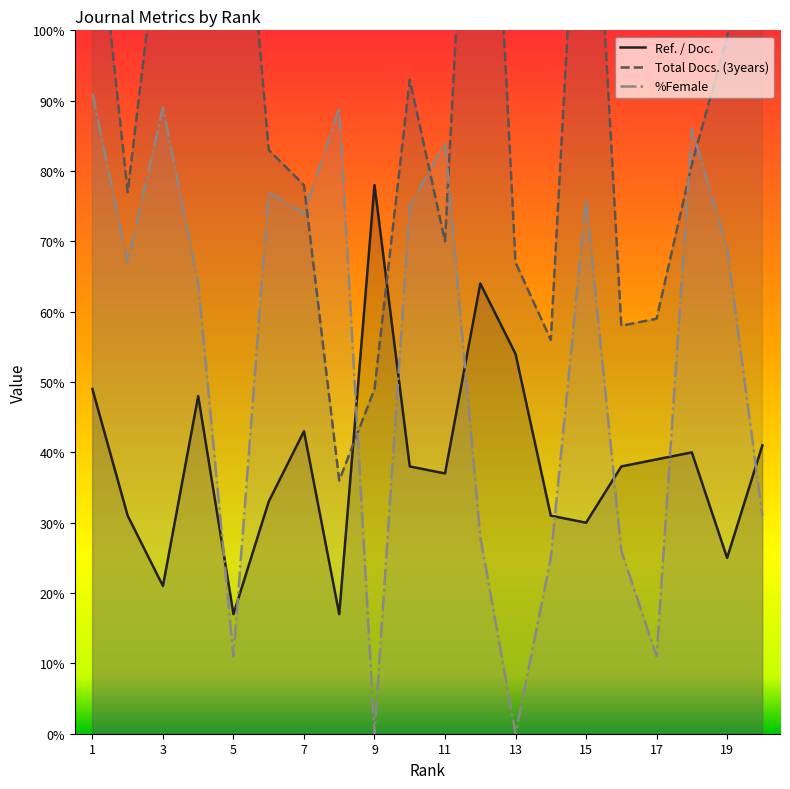

After their last crossing, which series has the higher values: Total Docs. (3years) or %Female?

Total Docs. (3years)